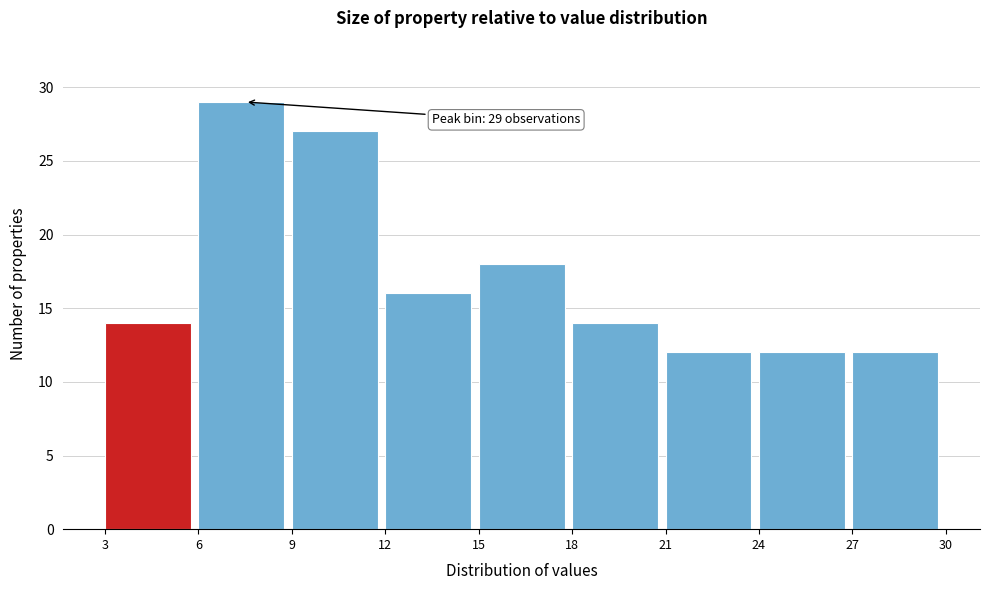

Over which range of the x-axis is the bar tallest?

6 to 9